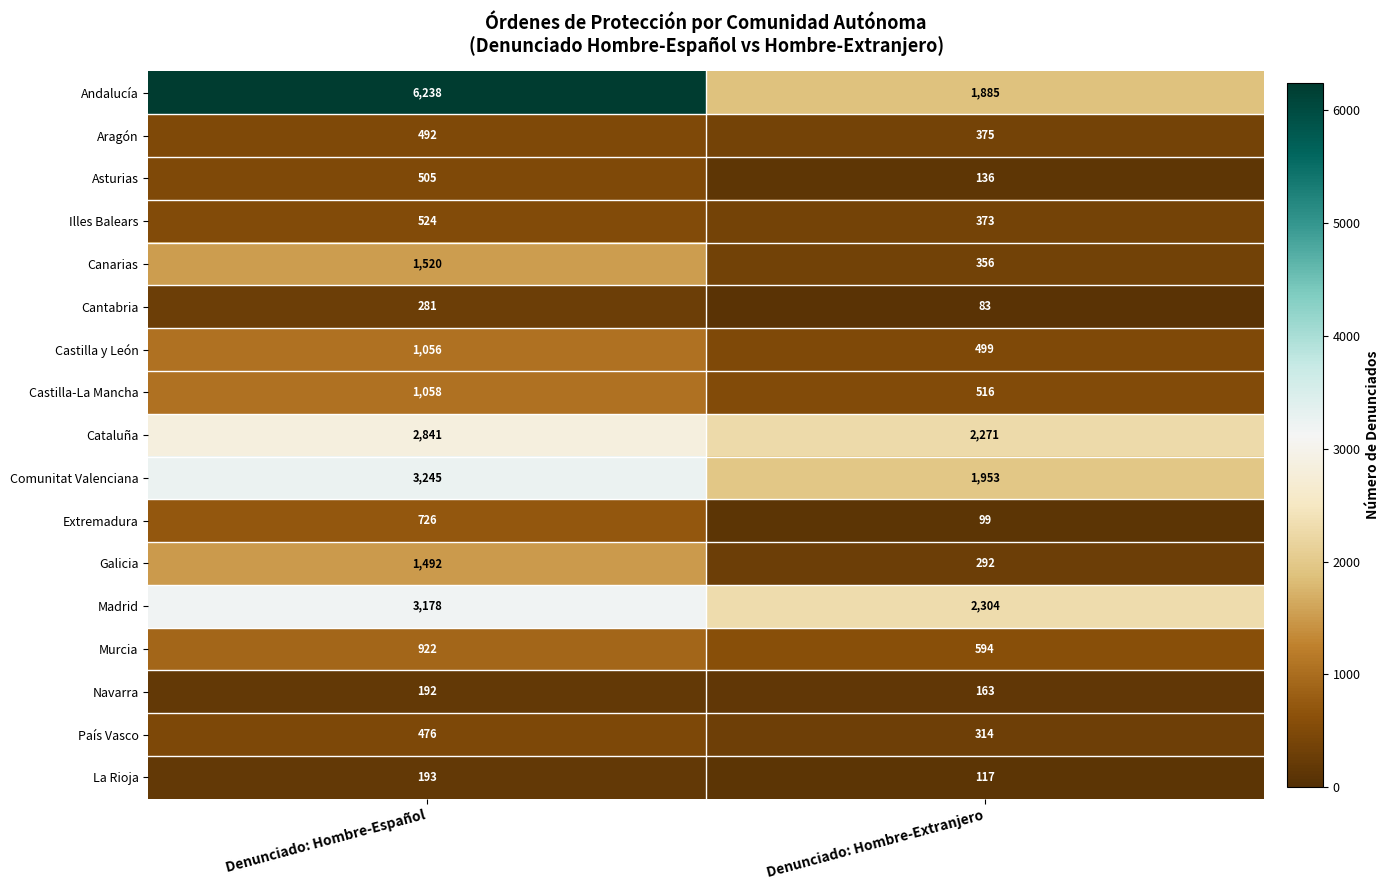

At which category is the sum across all series the highest?

Denunciado: Hombre-Español